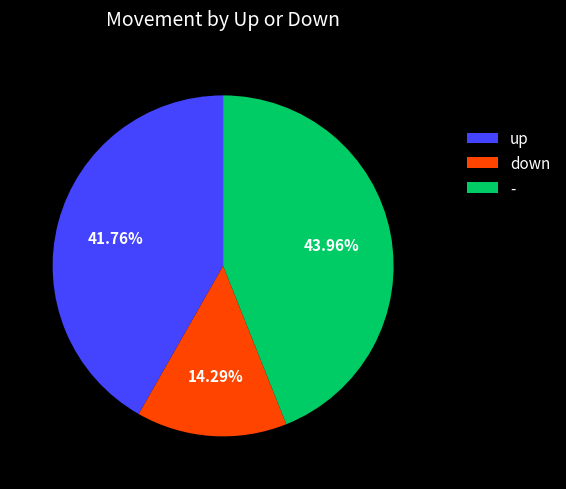

To the nearest percent, what is the difference between the up and - slice percentages?

2%